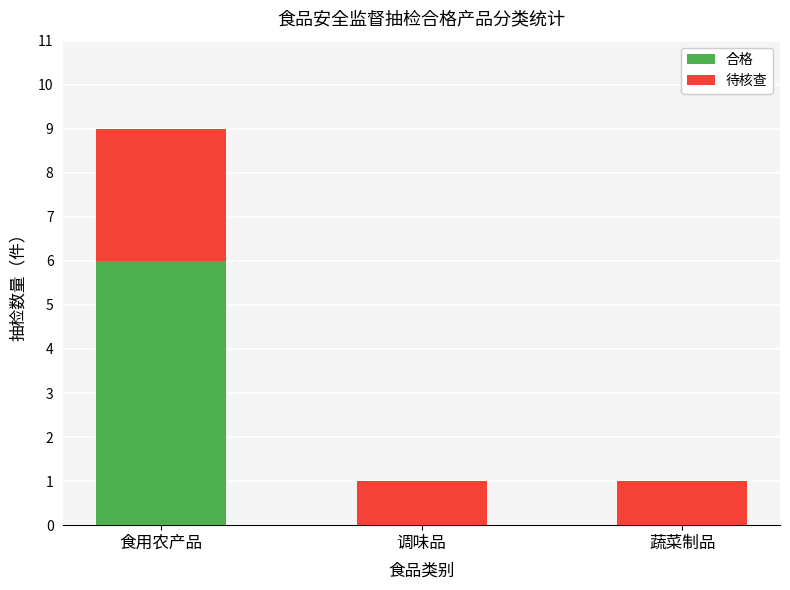

Are the bars grouped side by side (vs. stacked)?

No